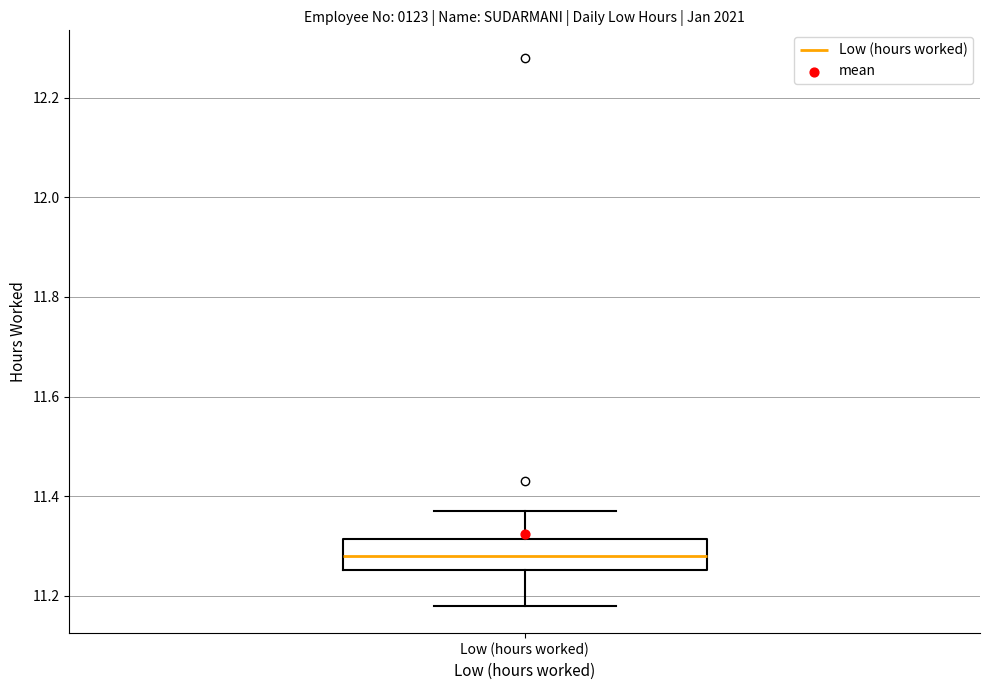

Transcribe this box plot: give where the median line is, the range the box spans, and where the two whiskers end, as read against the y-axis. The values are not printed on the chart, so give them approximately, as read against the axis.

median 11.28, box 11.26 to 11.32, whiskers 11.18 to 11.38